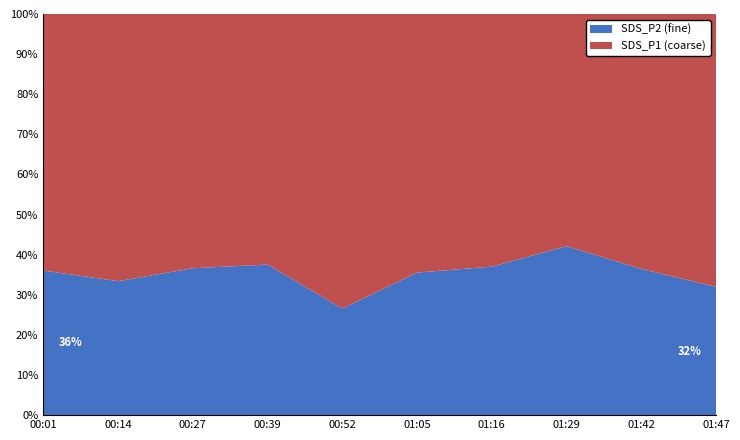

Reading right to left, transcribe all the data shown in this chart.

SDS_P2: 01:47=5.0	01:42=4.4	01:29=4.8	01:16=4.8	01:05=4.5	00:52=4.7	00:39=5.3	00:27=5.5	00:14=5.3	00:01=4.7
SDS_P1: 01:47=10.7	01:42=7.7	01:29=6.6	01:16=8.2	01:05=8.1	00:52=12.9	00:39=8.8	00:27=9.5	00:14=10.6	00:01=8.2